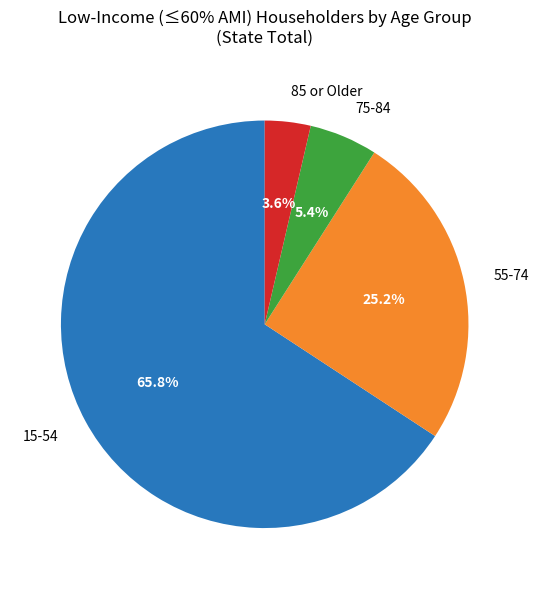

What portion of the pie excludes 75-84?

94.6%